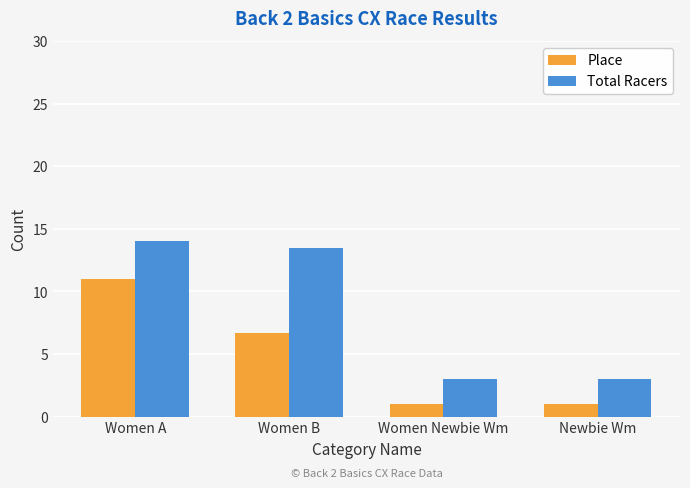

Which series changed the most between Women A and Women Newbie Wm?

Total Racers